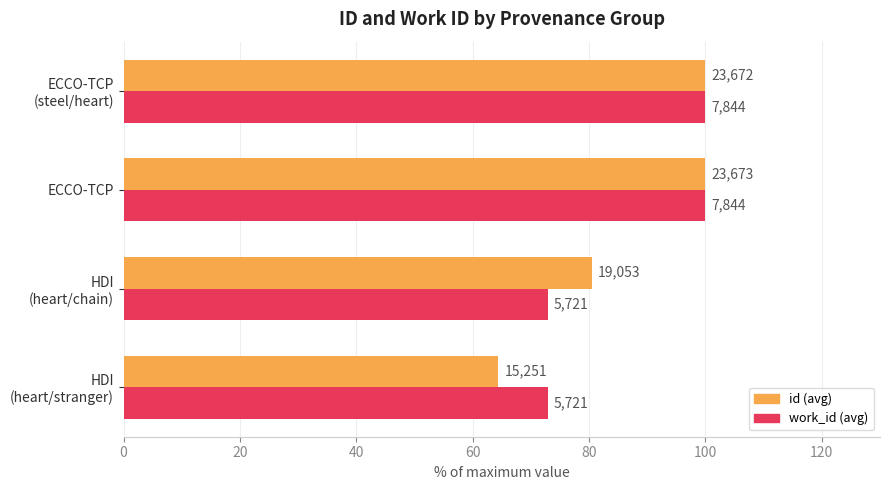

Reading left to right, what are all the values shown in this chart?

id: 64.4	80.5	100.0	100.0
work_id: 72.9	72.9	100.0	100.0